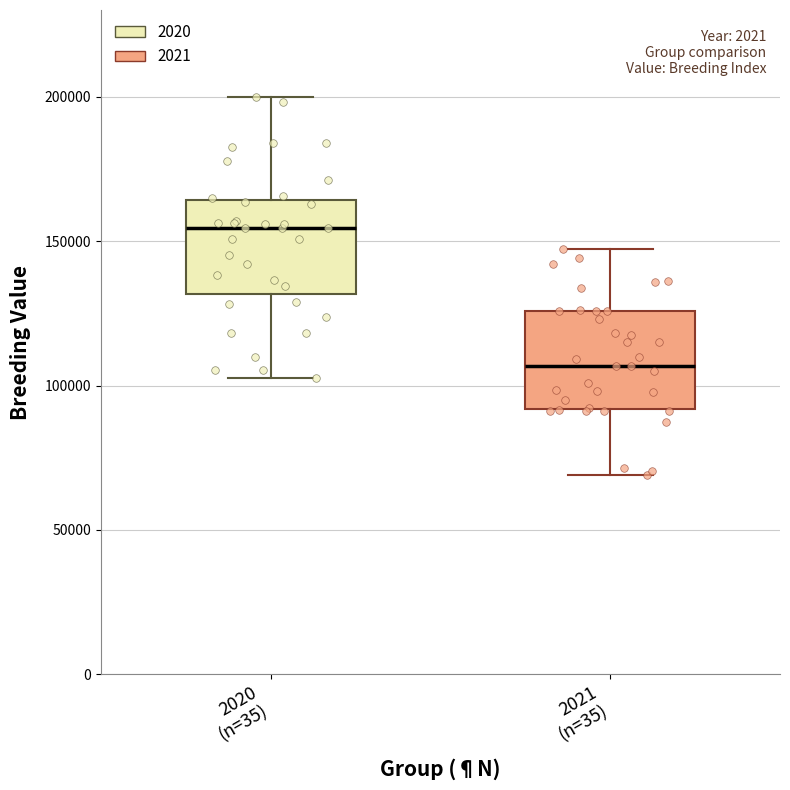

Where is the lower edge of the box for 2021 (n=35) on the y-axis? The values are not printed on the chart, so give them approximately, as read against the axis.

90000